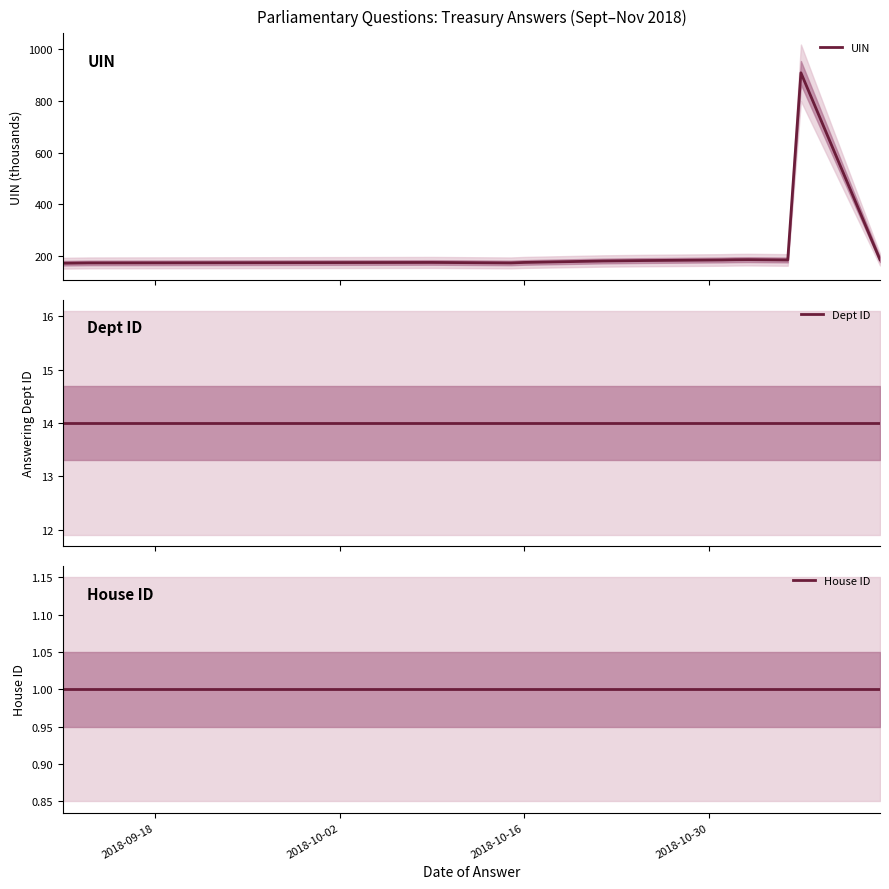

True or false: Dept ID and House ID cross at least once.

False